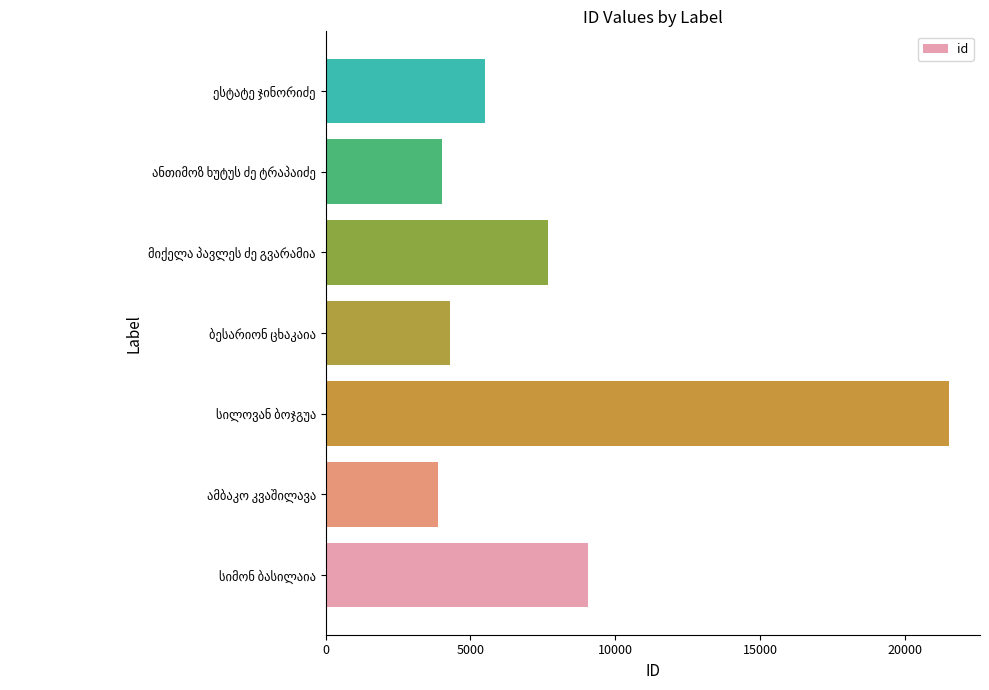

What is the sum of all values?

55941